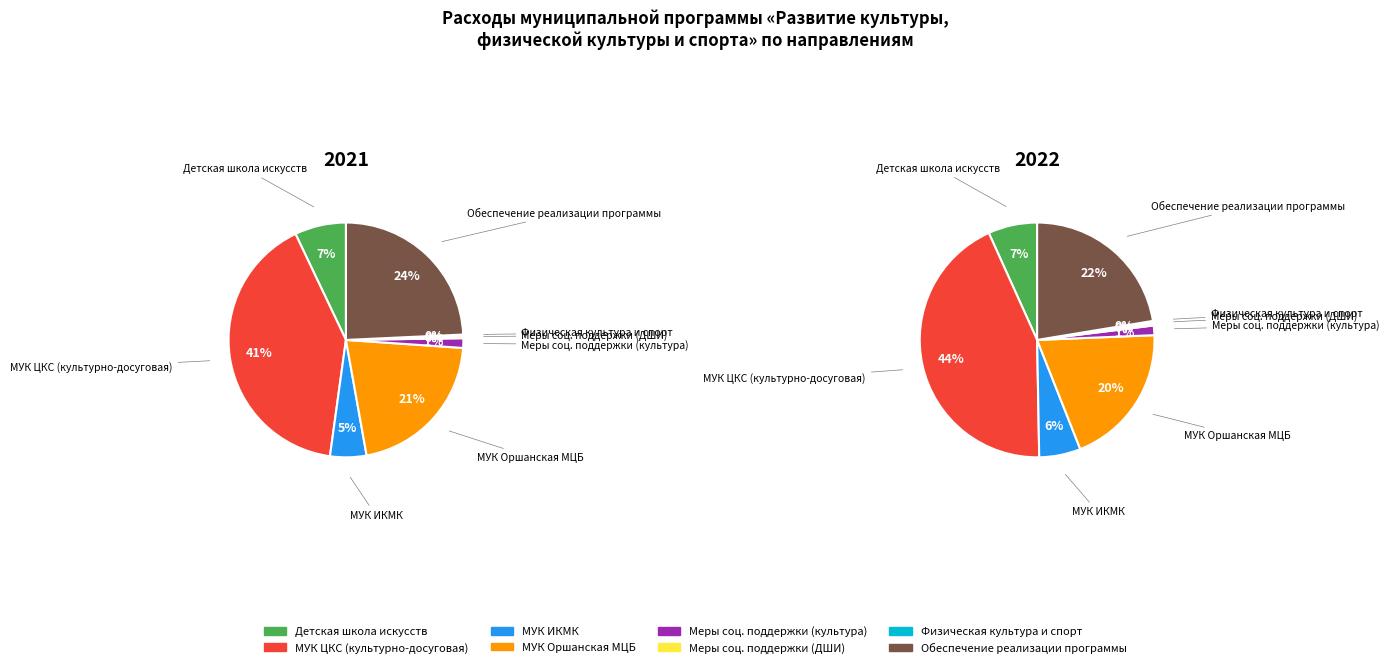

How many slices are in this pie chart?

8